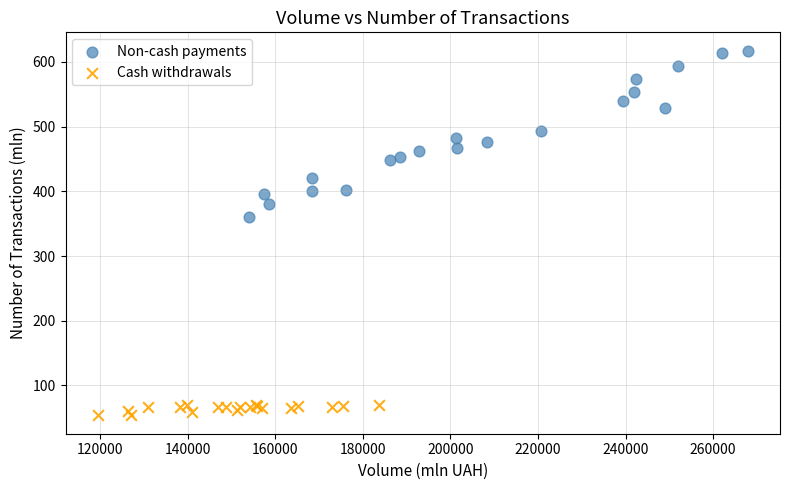

Which series has the widest spread of Y values?

Non-cash payments